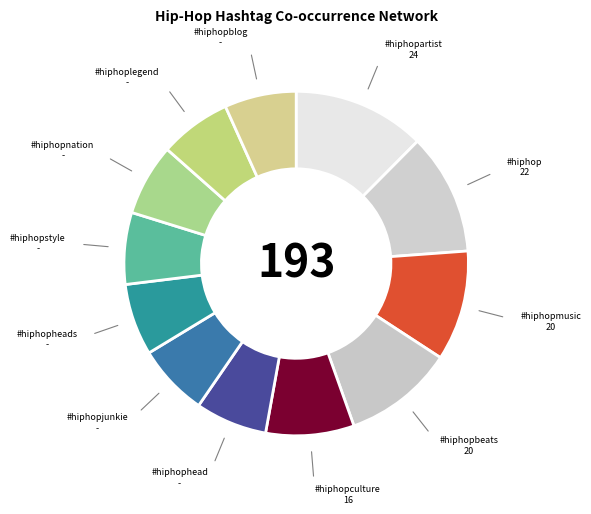

Is the sum of #hiphopculture and #hiphophead greater than half?

No